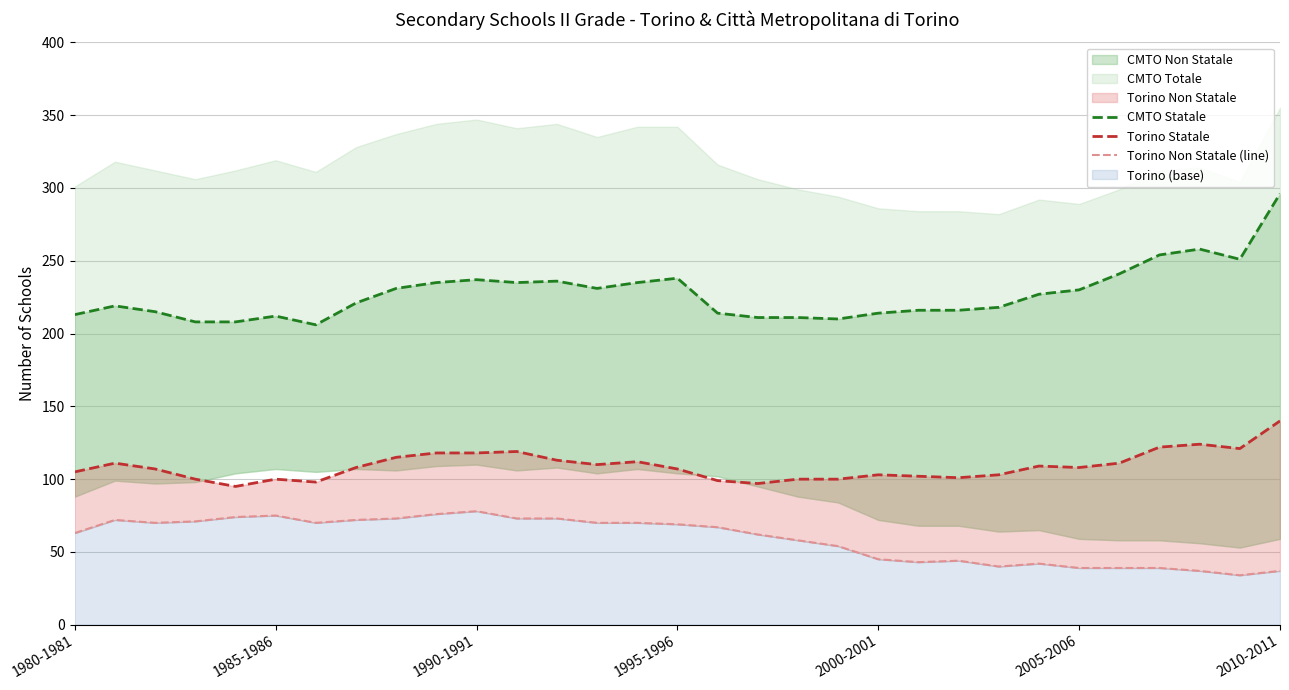

What is the total value across all series at 19?

364